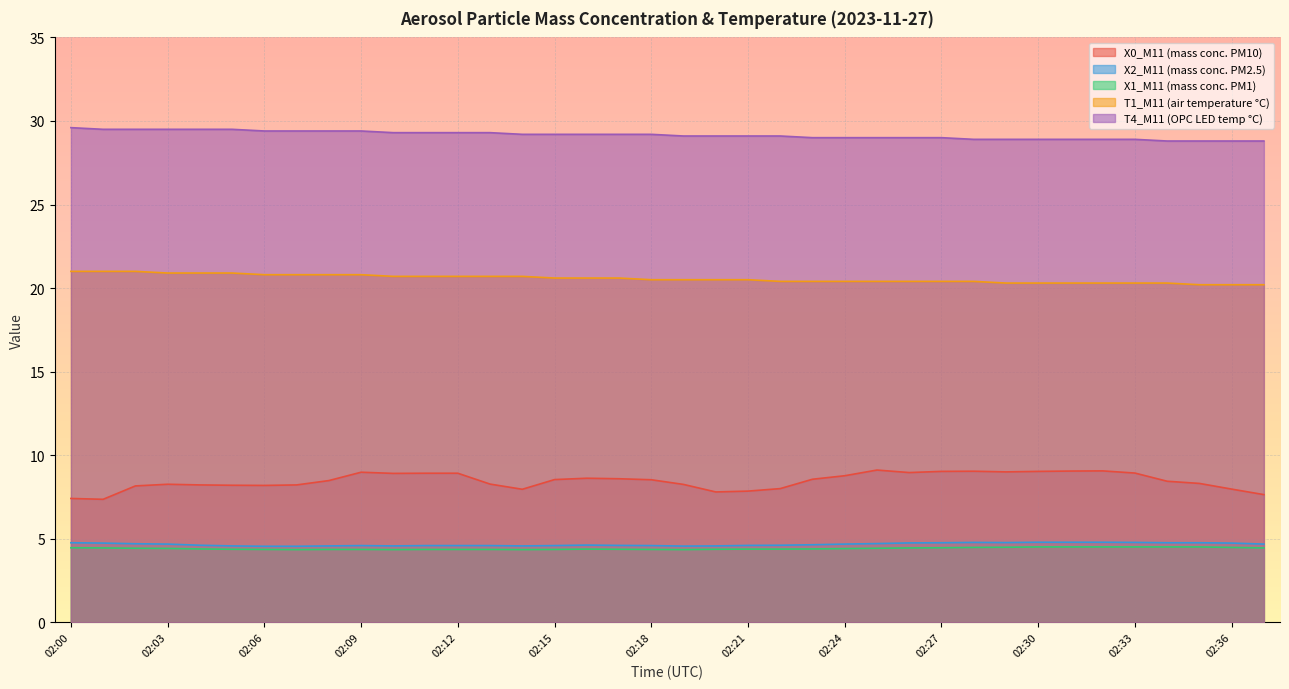

Read the T1_M11 (air temperature °C) value at 02:32.

20.3